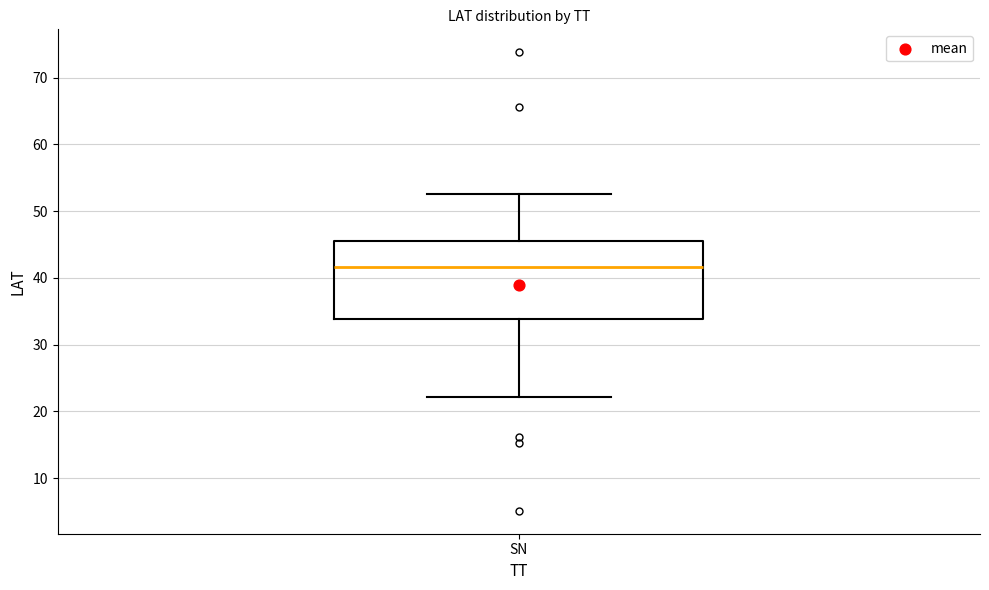

Read this box plot against the y-axis: the position of the median line, the range covered by the box, and the ends of both whiskers. The values are not printed on the chart, so give them approximately, as read against the axis.

median 42, box 34 to 46, whiskers 22 to 53